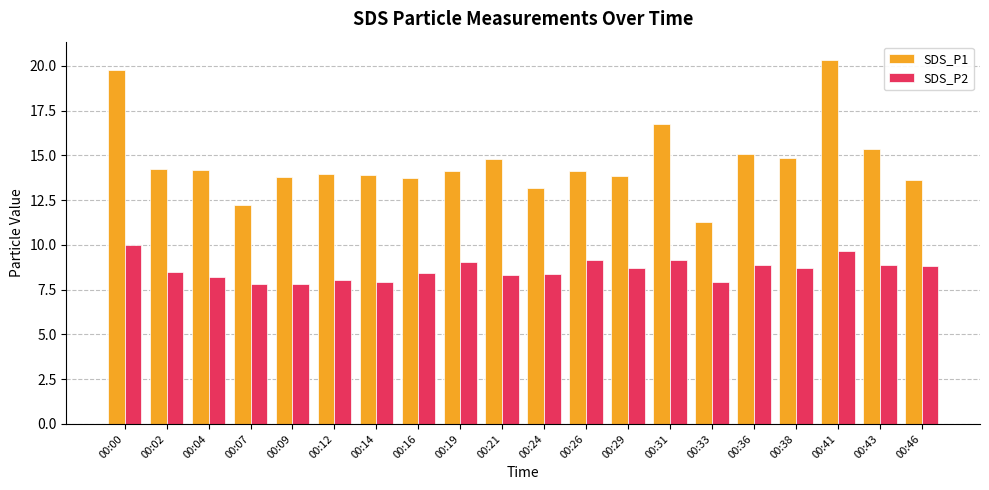

Between 00:04 and 00:19, which series saw the biggest shift?

SDS_P2